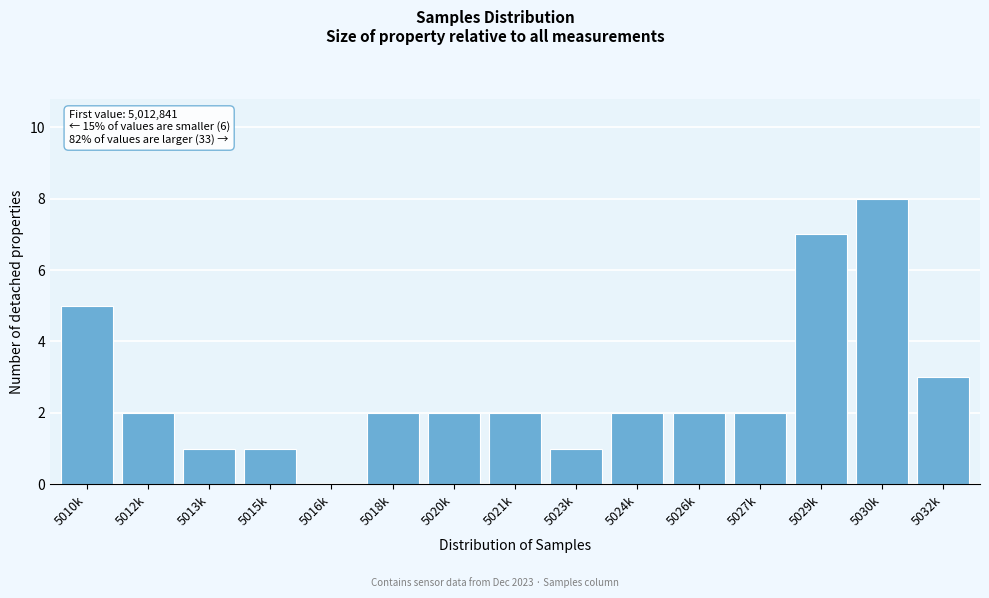

Reading left to right, what are all the values shown in this chart?

5010k=5	5012k=2	5013k=1	5015k=1	5016k=0	5018k=2	5020k=2	5021k=2	5023k=1	5024k=2	5026k=2	5027k=2	5029k=7	5030k=8	5032k=3